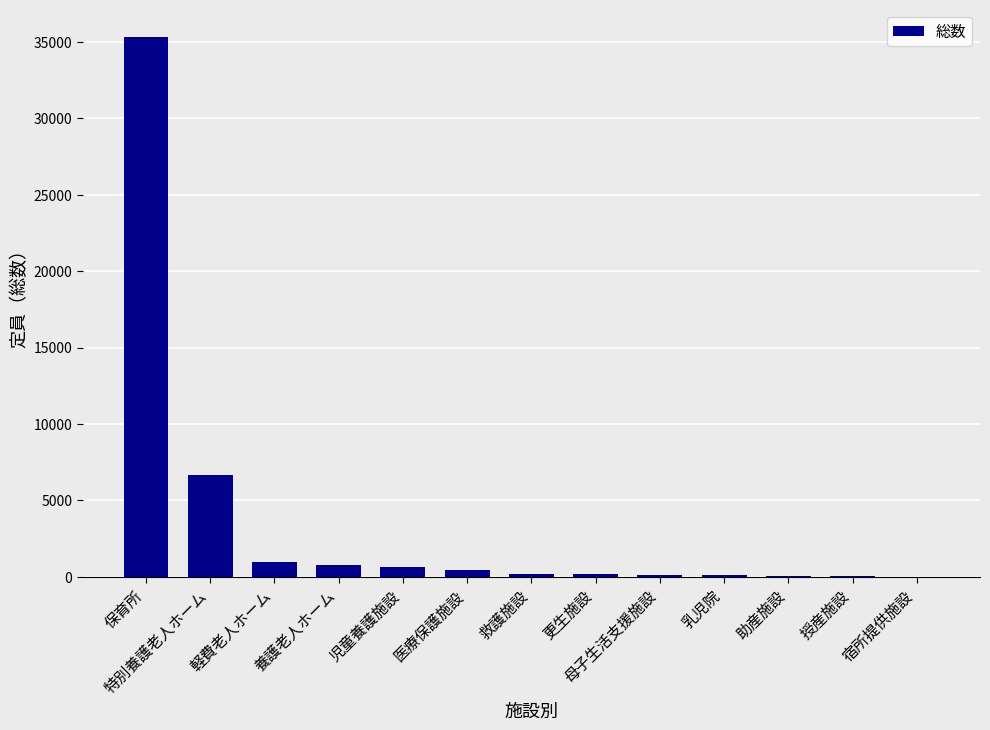

Where does the data first go above 188?

保育所